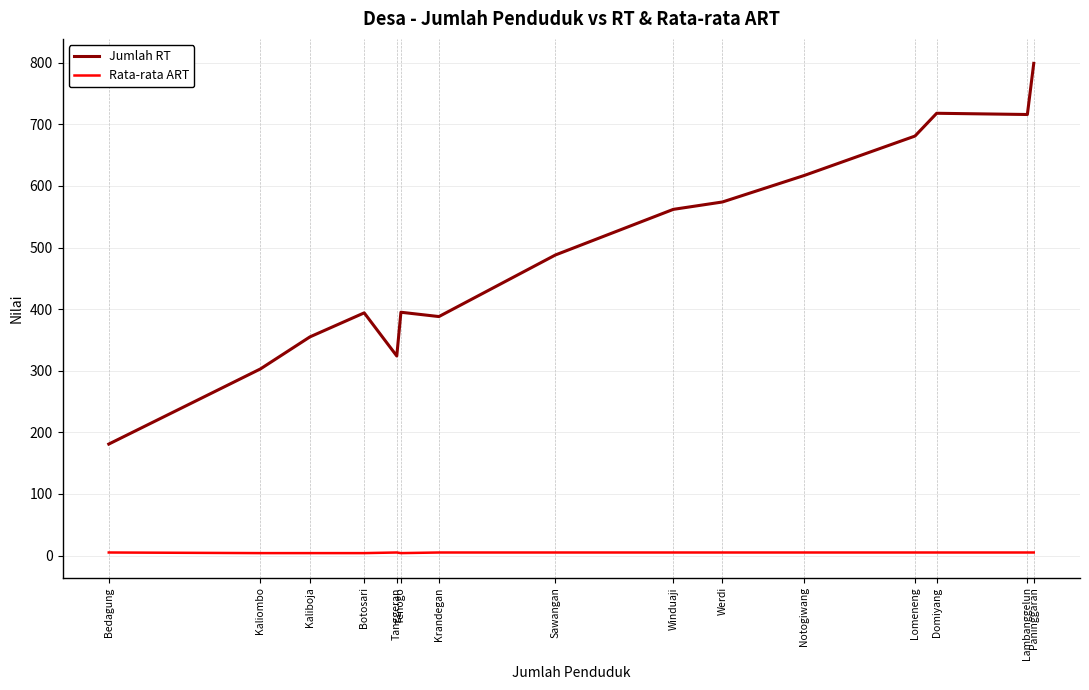

Which category has the lowest value across all series?

Kaliombo